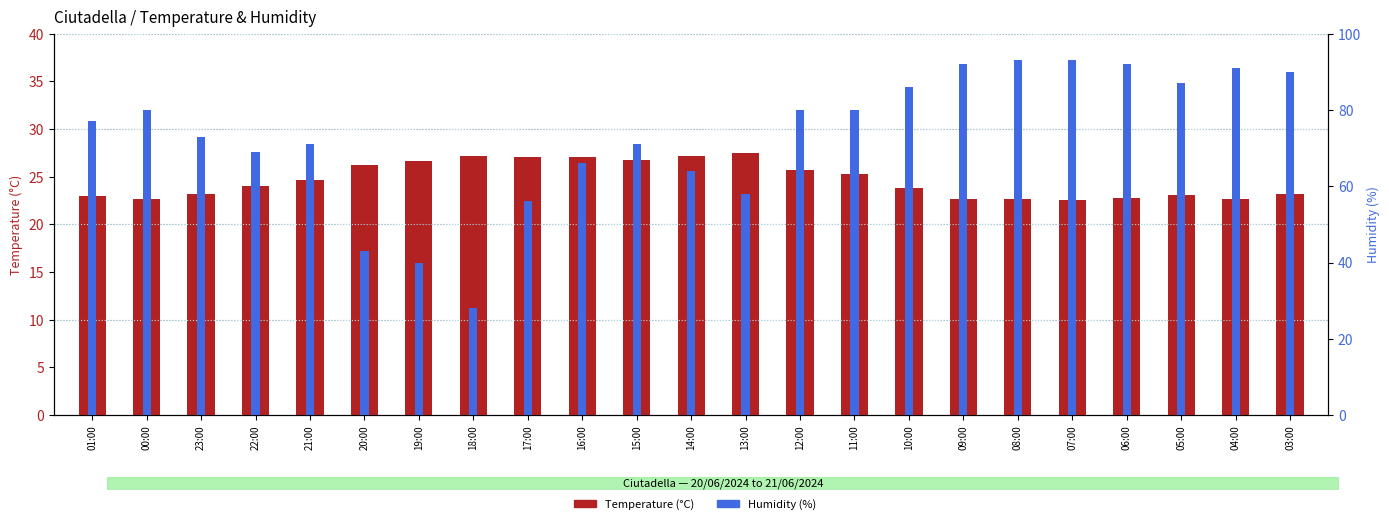

What is the smallest value displayed?

22.6